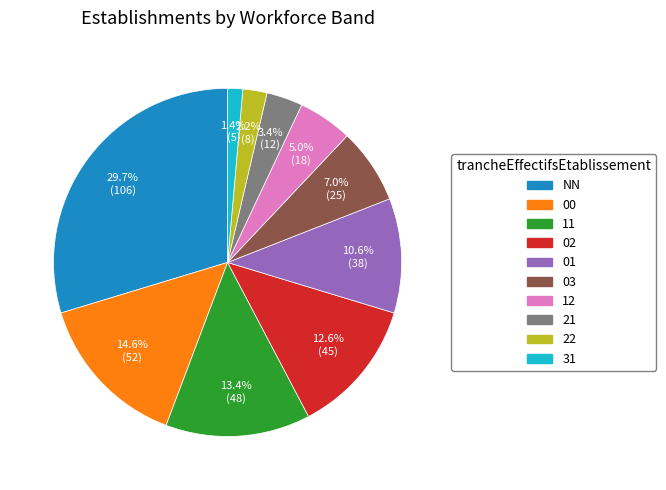

Is 22 the majority of the pie?

No